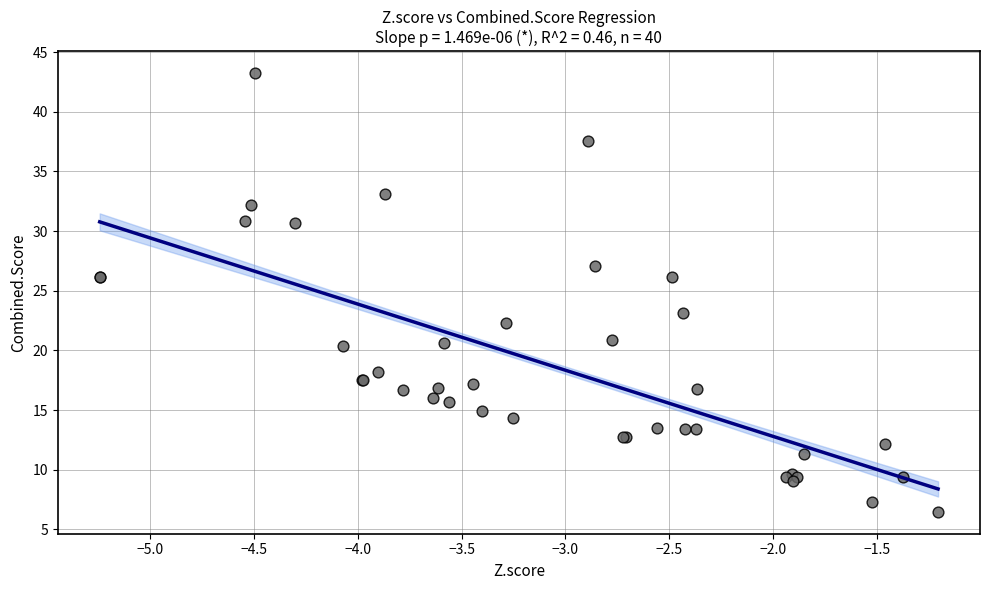

What Y value in the scatter plot is closest to 24?

23.1